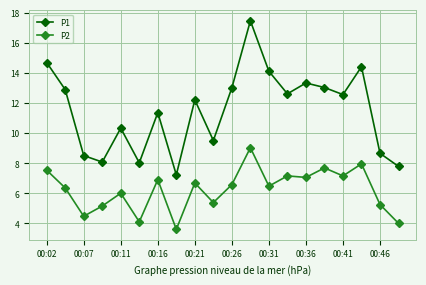

True or false: P2 and P1 cross at least once.

False